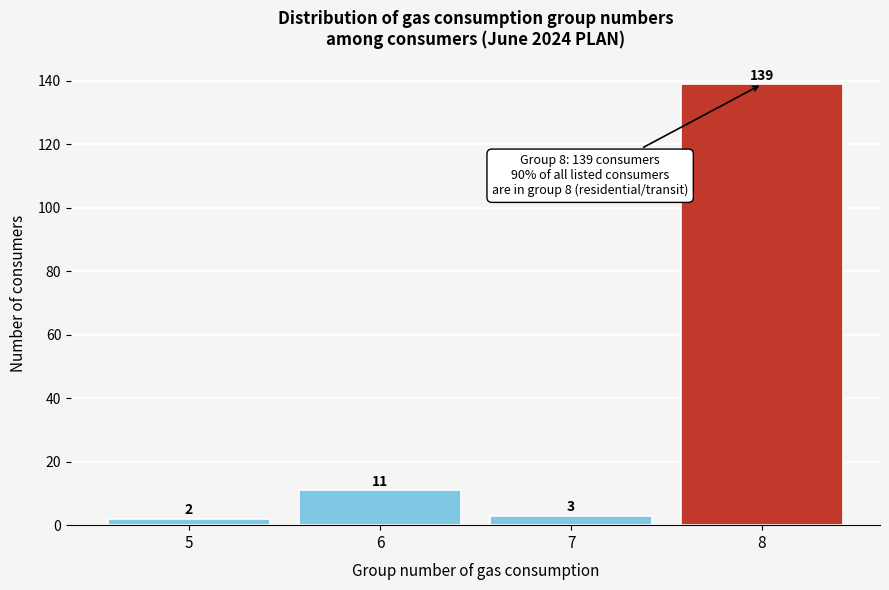

Reading left to right, list every bar in this chart as the range it spans on the x-axis followed by its height.

4.5 to 5.5: 2
5.5 to 6.5: 11
6.5 to 7.5: 3
7.5 to 8.5: 139